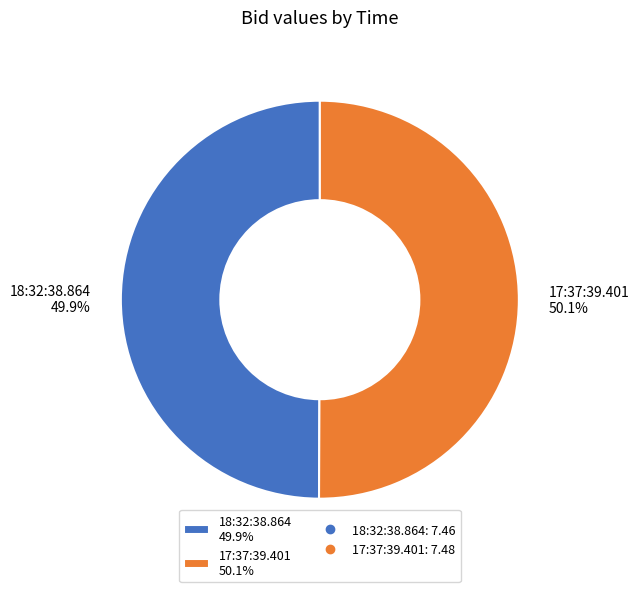

What is the ratio of the value at 17:37:39.401 to the value at 18:32:38.864?

1.0